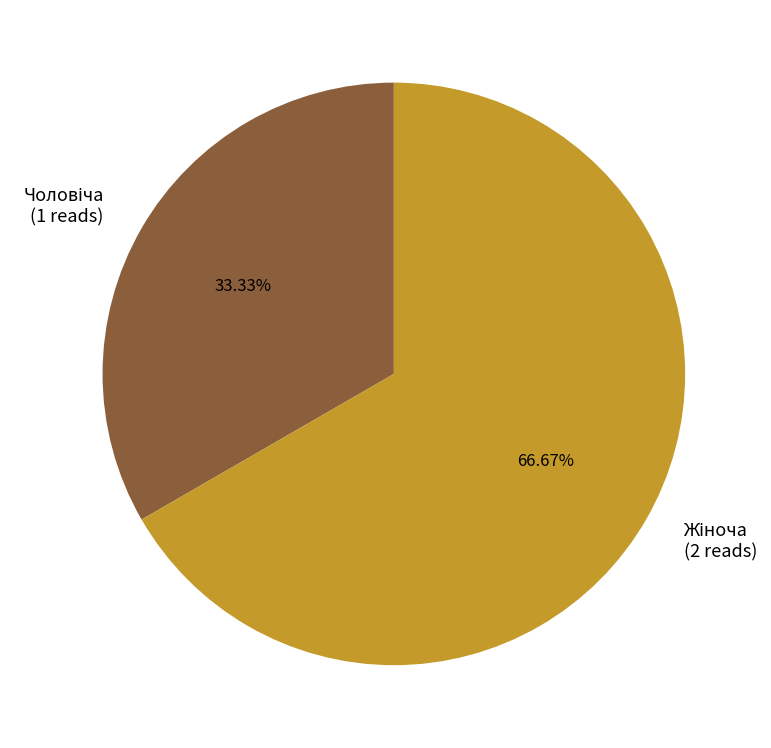

Does any single category account for the majority?

Yes